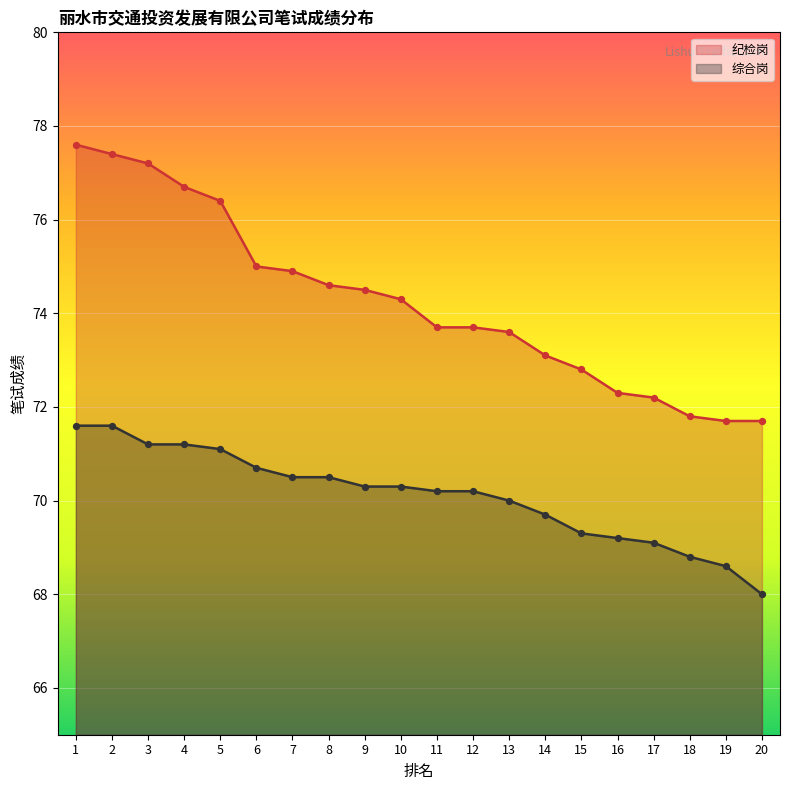

What is the total value across all series at 9?

144.8